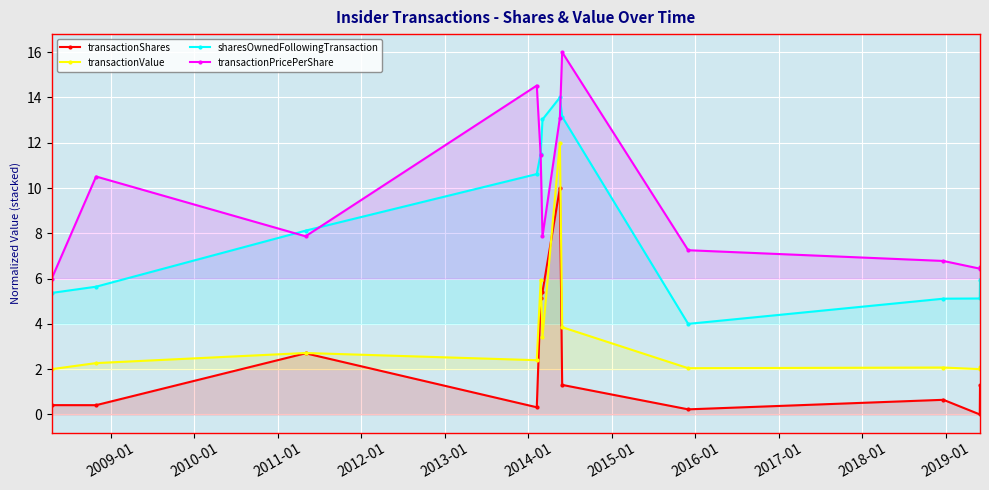

What is the value of the transactionShares point at the 7th from the left?

10.0